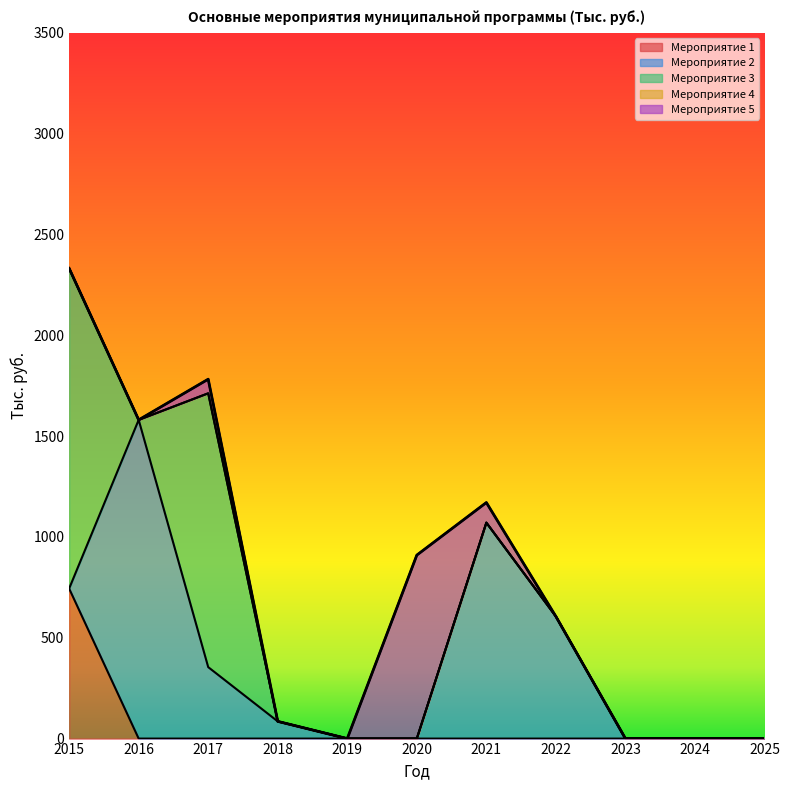

Between 2024 and 2018, which is larger?

2024